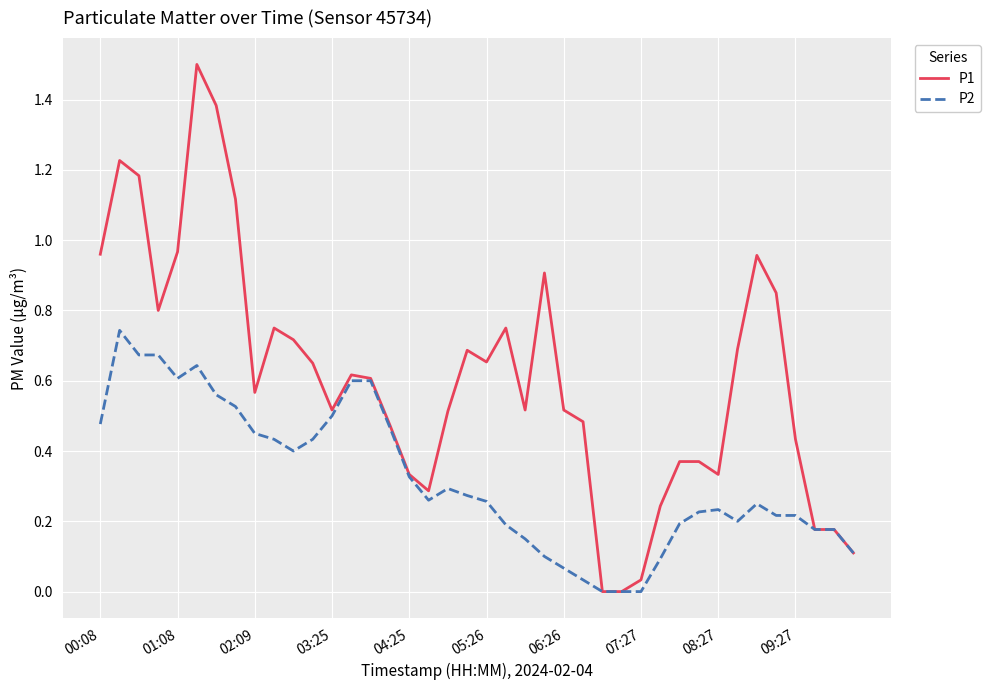

List the series in order of their peak value, lowest first.

P2, P1